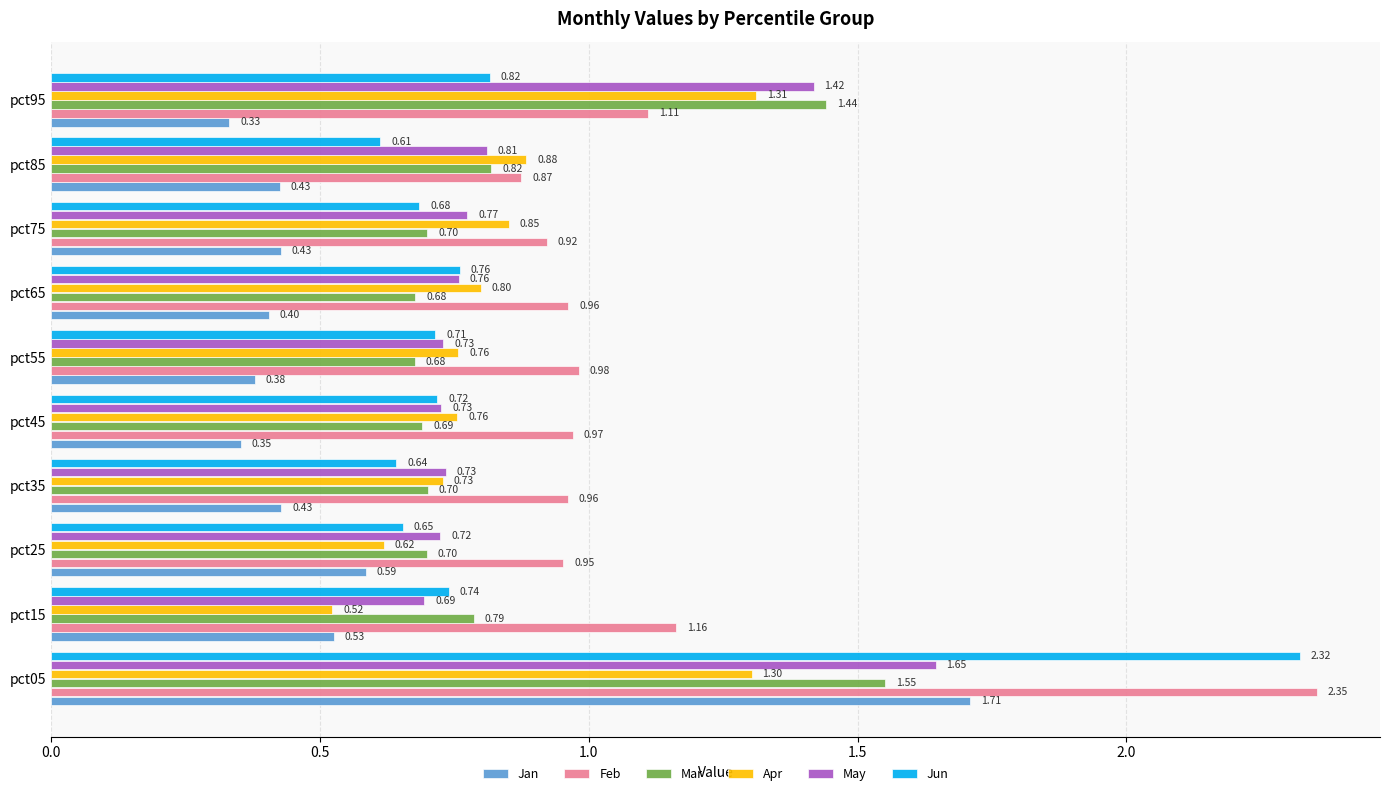

Which series has the widest spread of values?

Jun